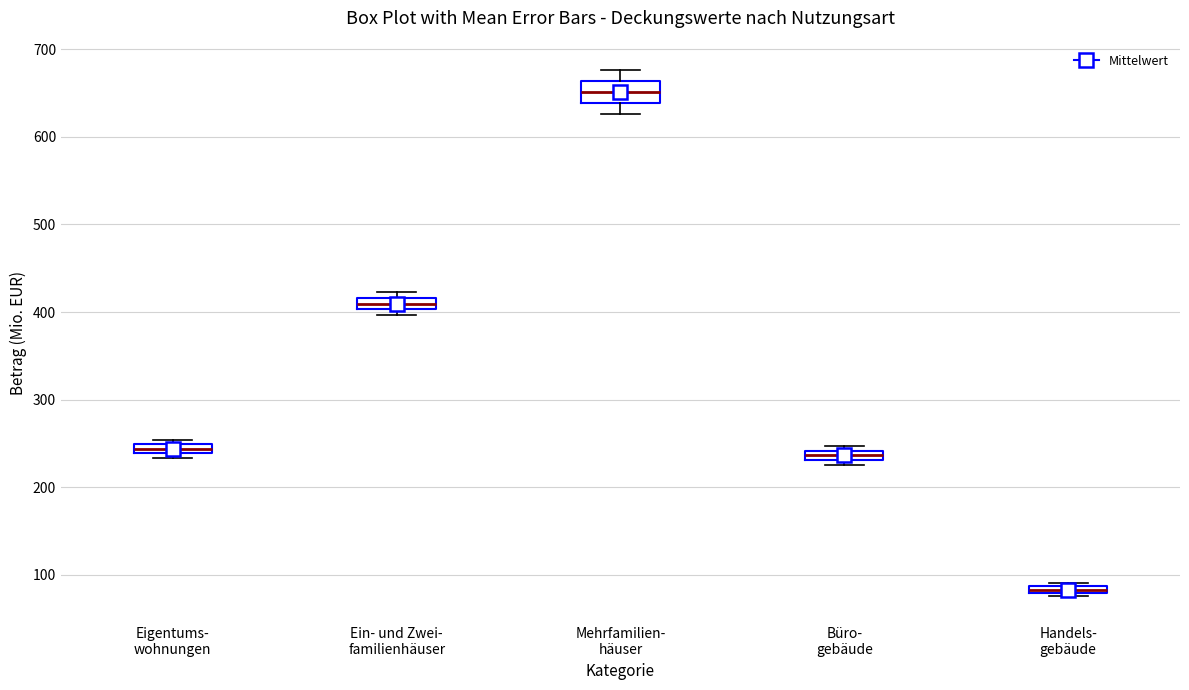

Which box's median line is the highest?

Mehrfamilien- häuser